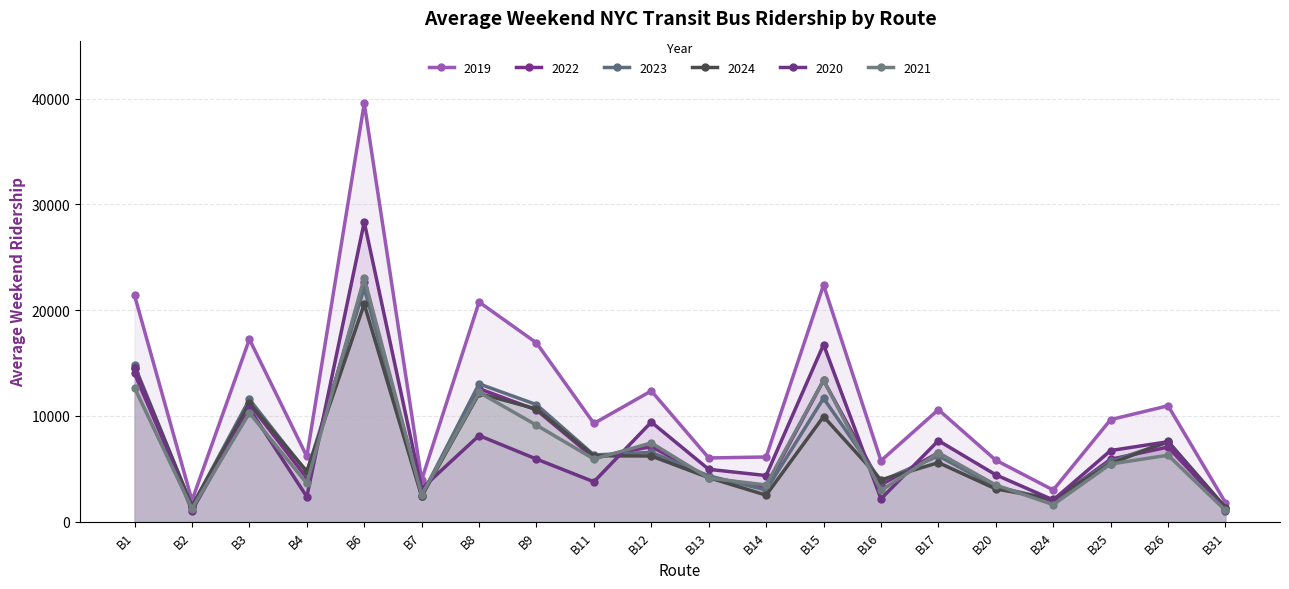

What is the minimum value for 2023?

1347.0